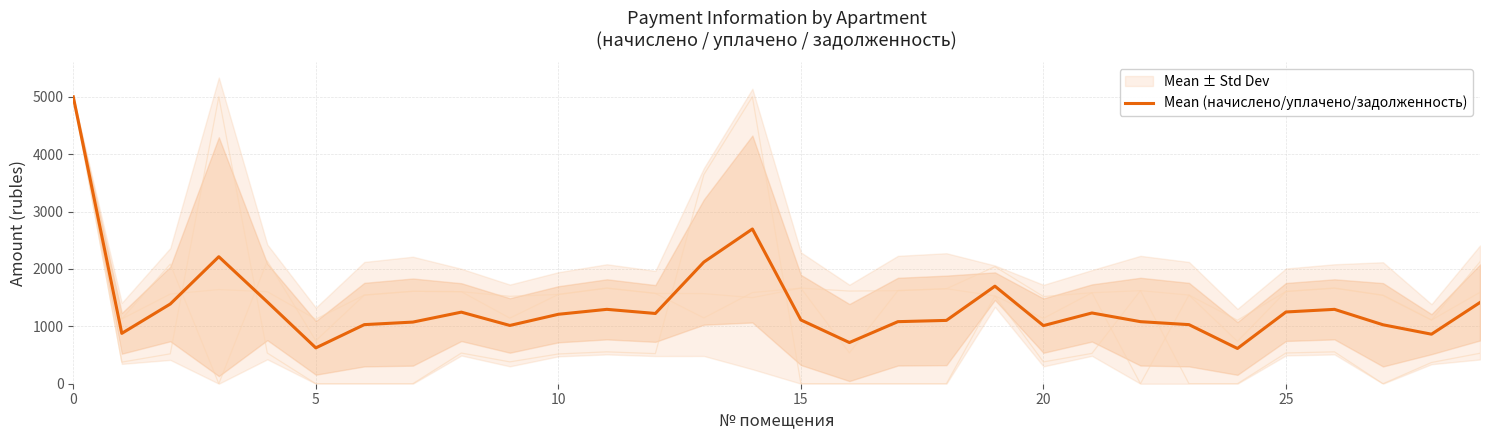

How many points are lower than both their immediate neighbors (excluding endpoints)?

8